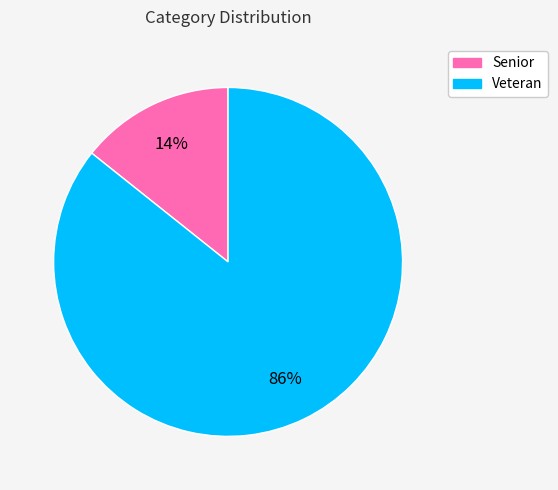

Count the number of slices in the pie.

2